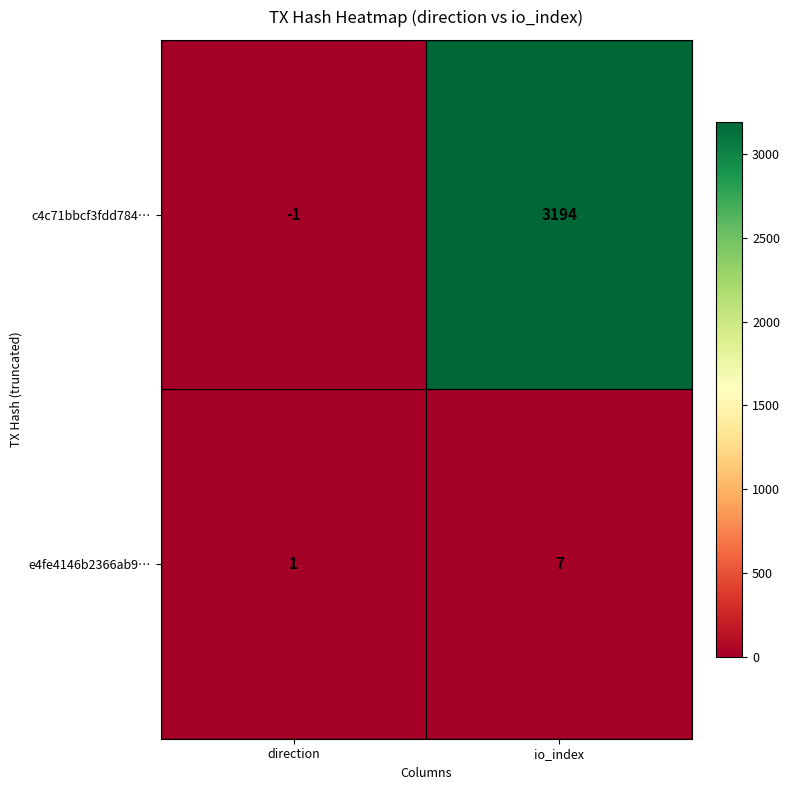

What is the difference between the highest and lowest values at io_index?

3187